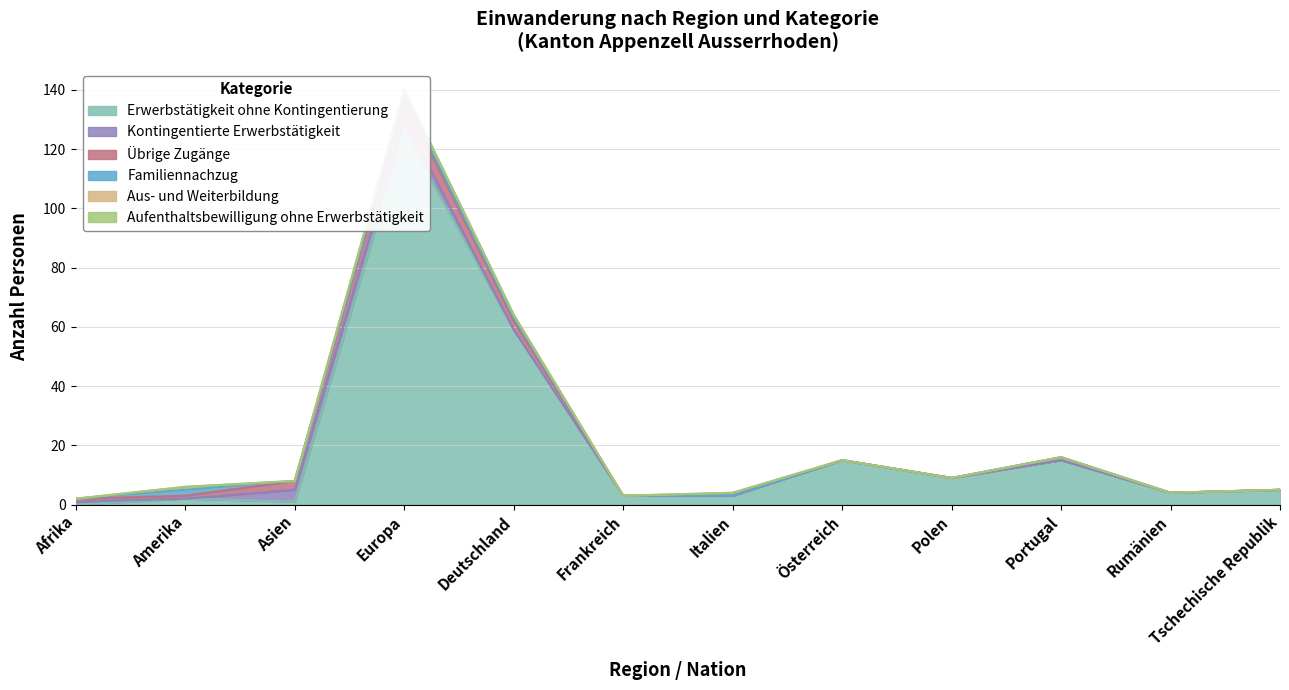

What is the difference between the maximum and minimum values in the Familiennachzug series?

2